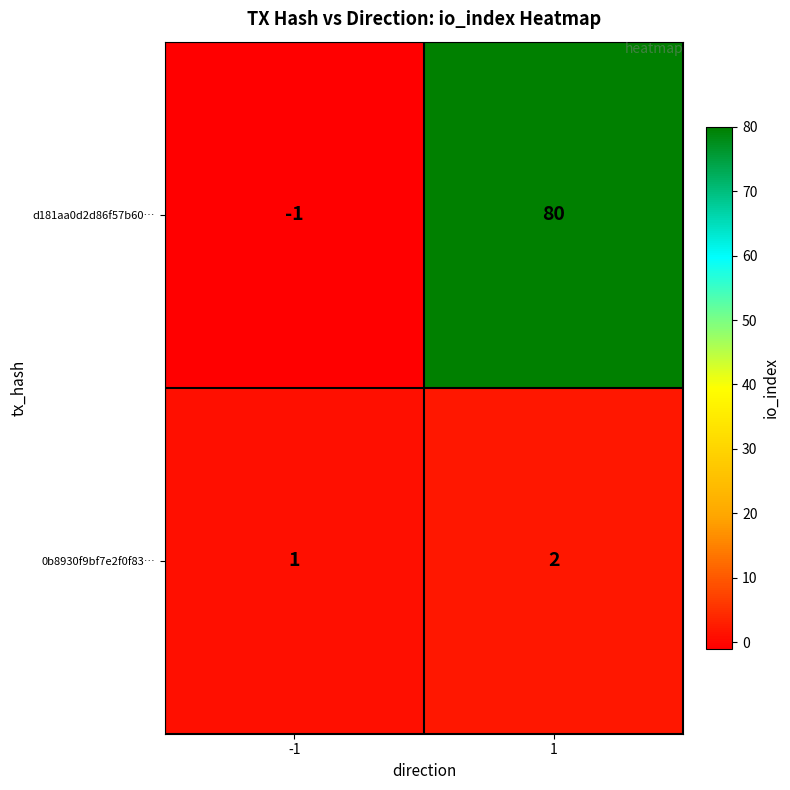

Which series has the largest total across all categories?

d181aa0d2d86f57b60…